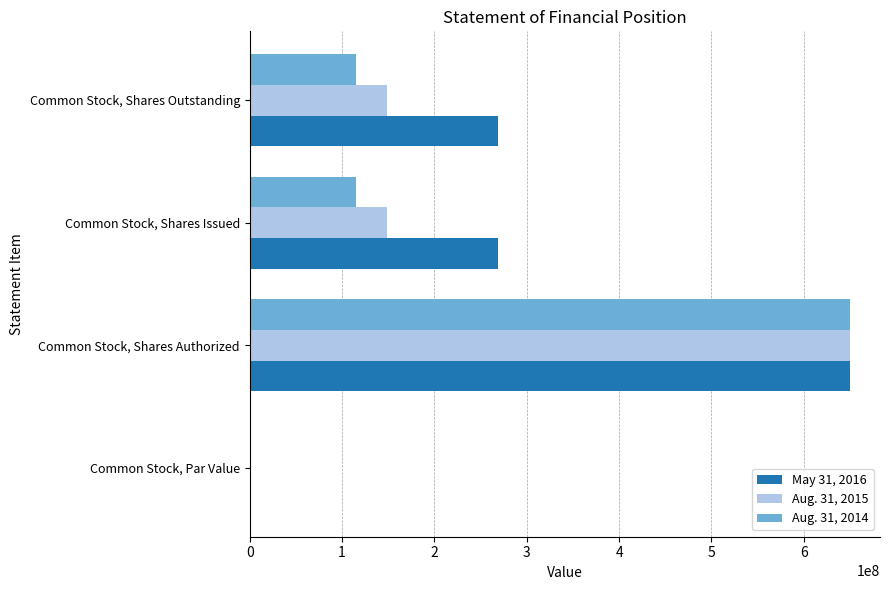

How many series are shown in this chart?

3